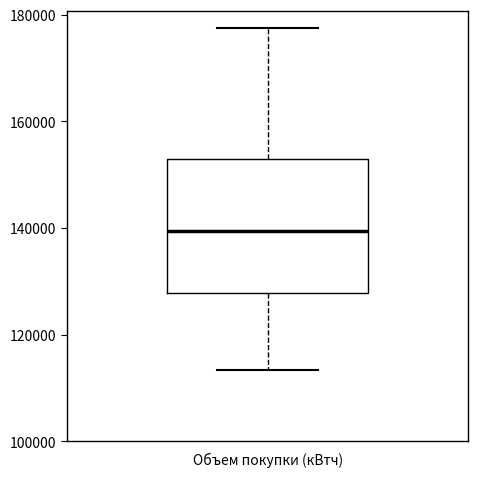

Transcribe this box plot: give where the median line is, the range the box spans, and where the two whiskers end, as read against the y-axis. The values are not printed on the chart, so give them approximately, as read against the axis.

median 140000, box 128000 to 152000, whiskers 114000 to 178000